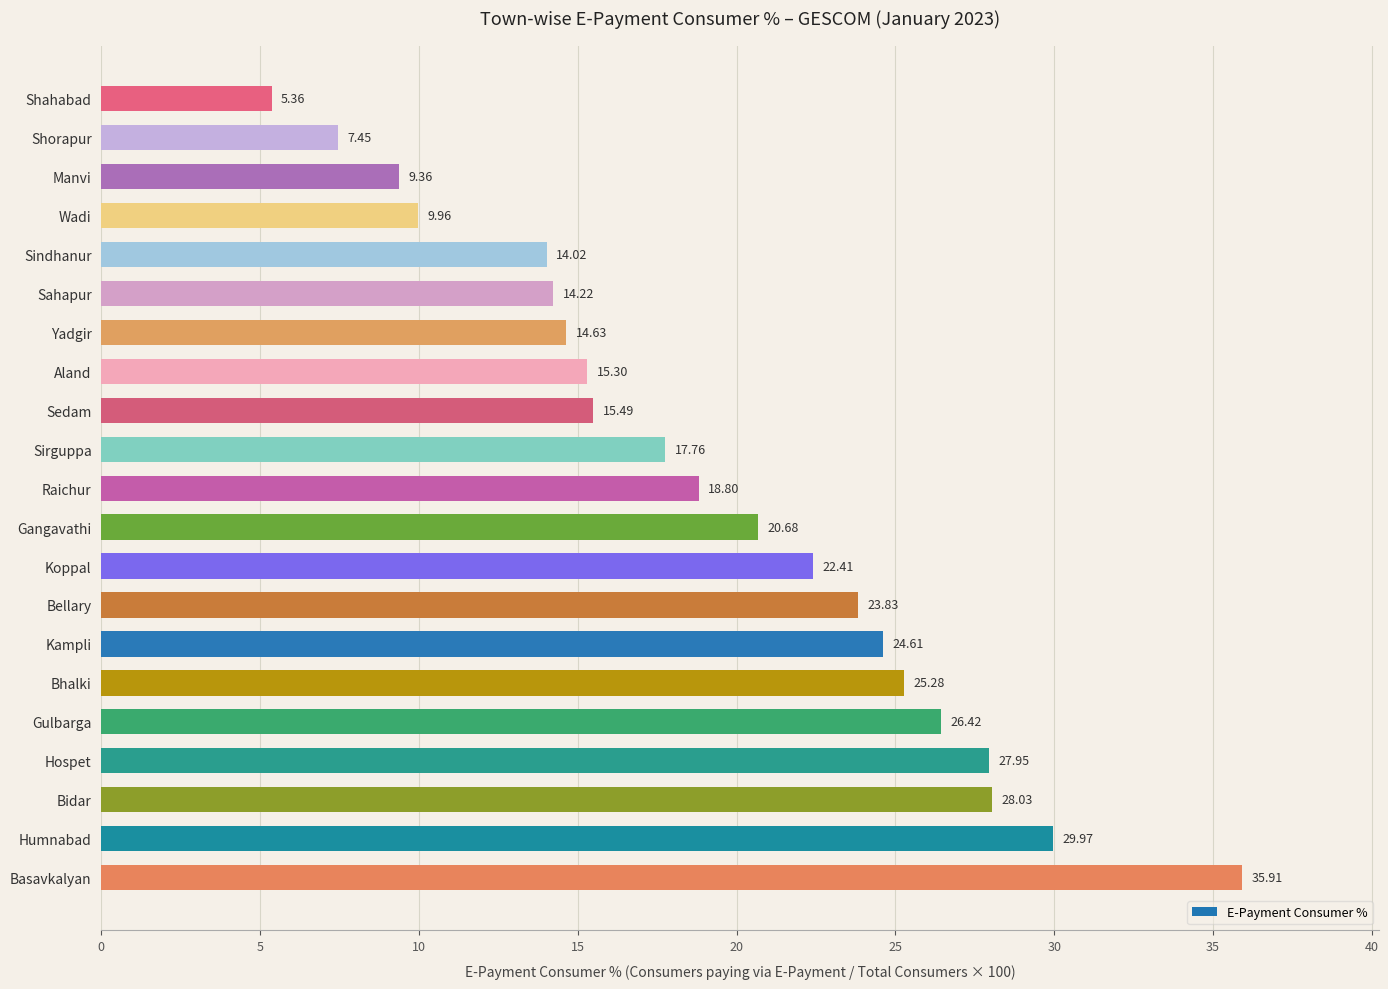

Which label corresponds to the largest value in the chart?

Basavkalyan